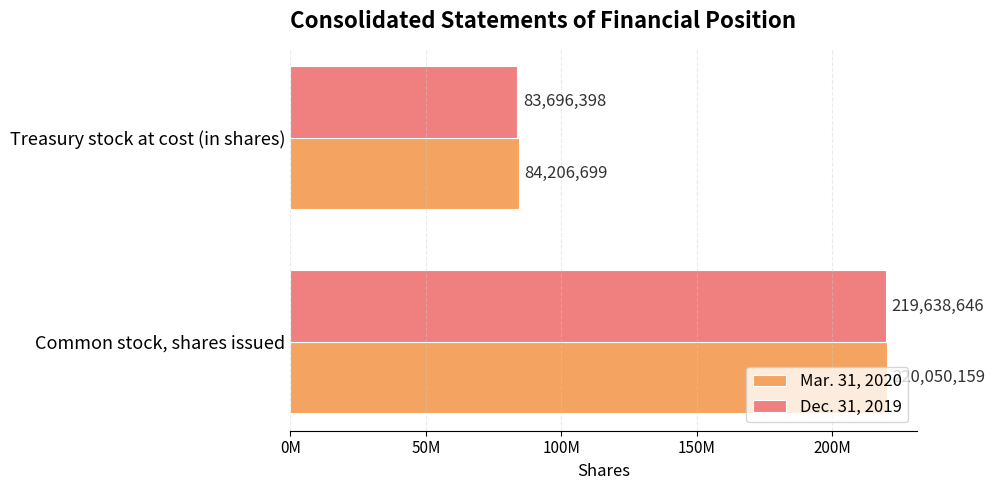

Which series has the largest total across all categories?

Mar. 31, 2020